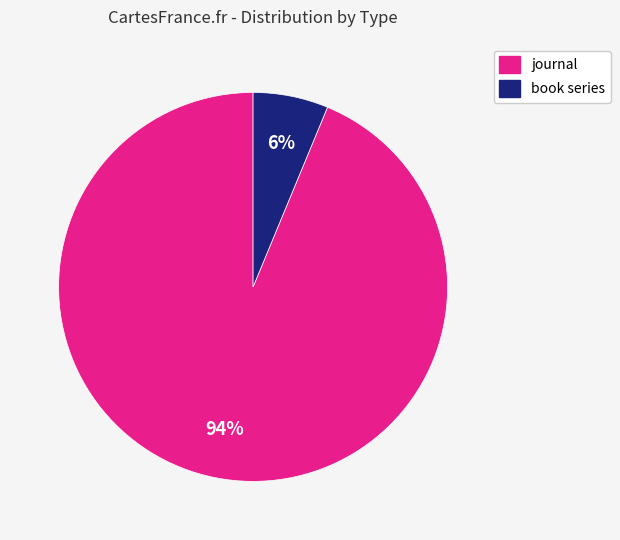

Do journal and book series together represent more than half of the pie?

Yes